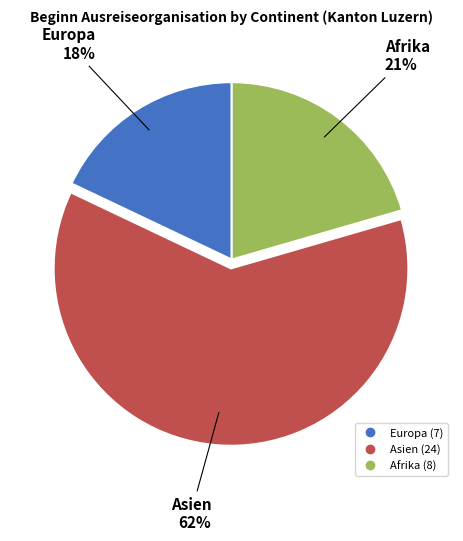

To the nearest percent, what is the average slice percentage?

33%